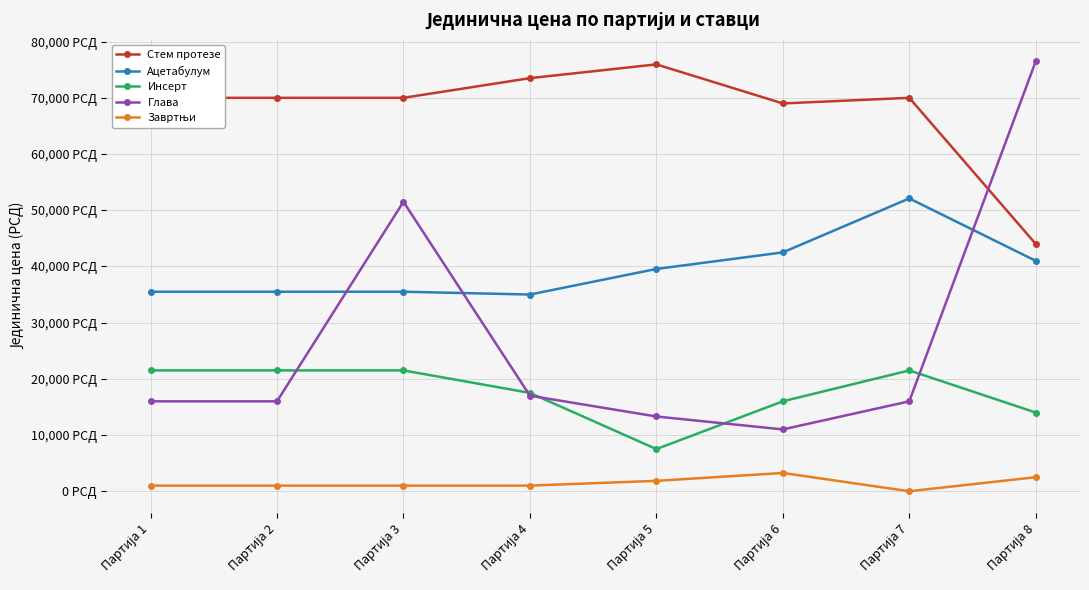

Does the chart have visible grid lines?

Yes